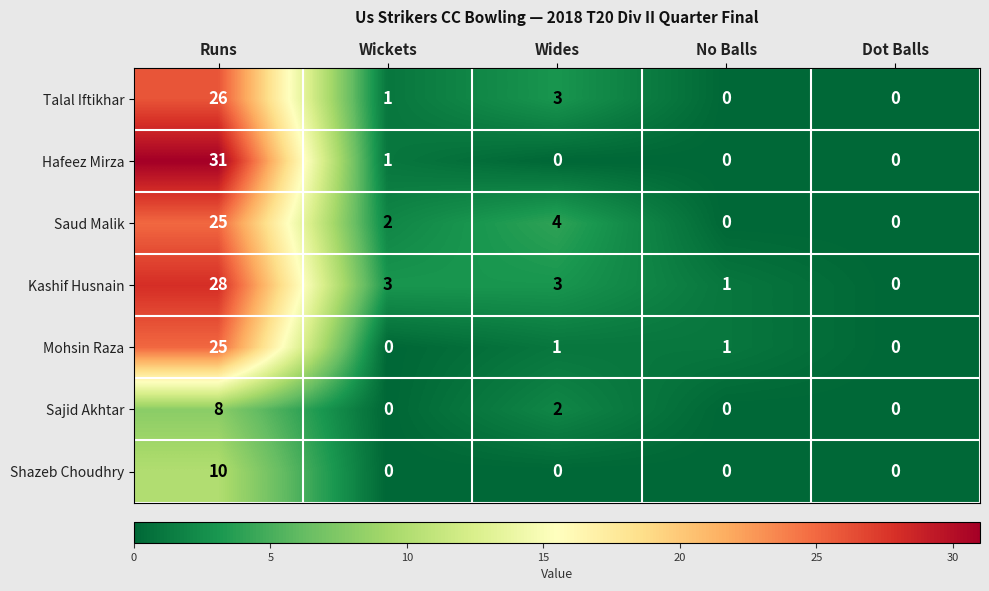

The Sajid Akhtar series shows 0 at Dot Balls. True or false?

True